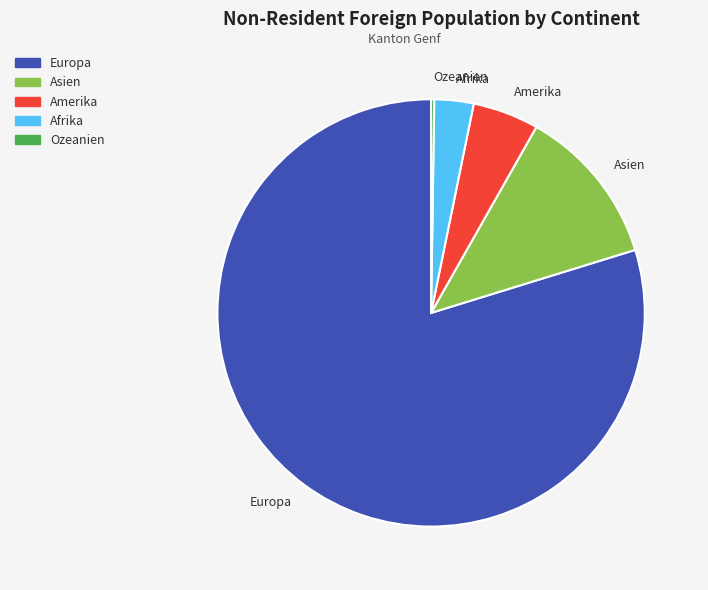

Is Europa the majority of the pie?

Yes